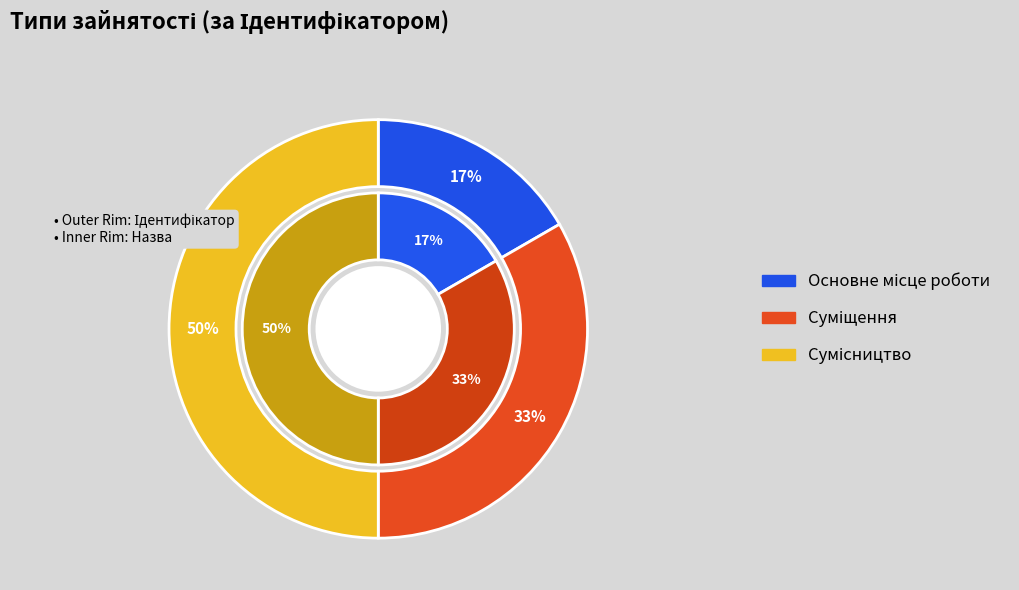

To the nearest percent, what is the combined percentage of Основне місце роботи and Суміщення?

50%